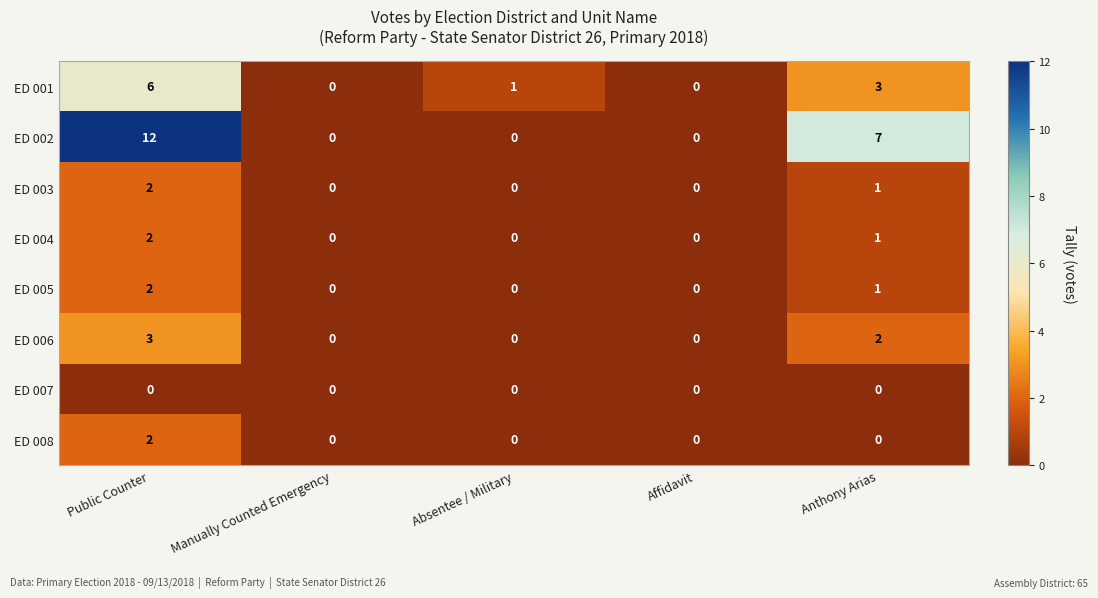

What is the sum of the ED 006 values at Public Counter and Absentee / Military?

3